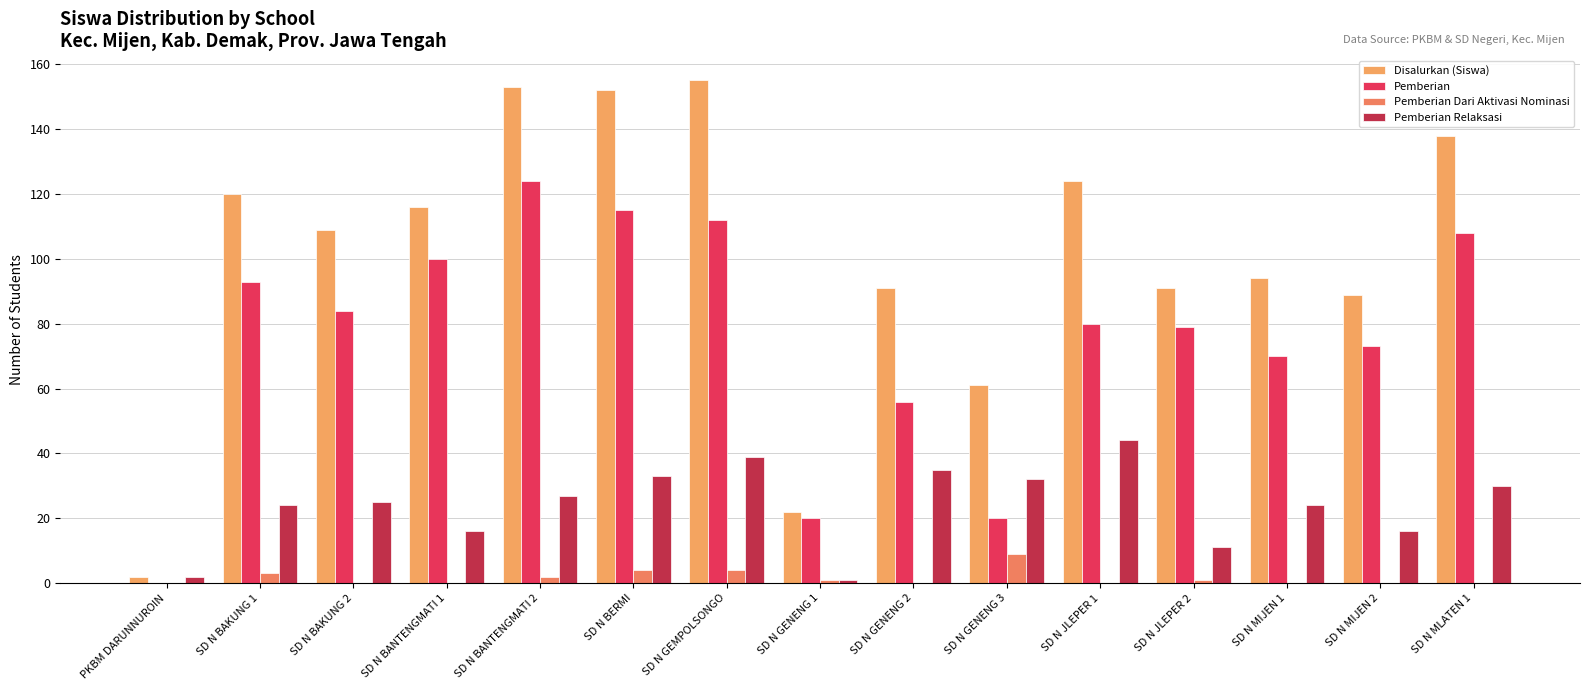

Reading right to left, list all the values displayed in this chart.

Disalurkan (Siswa): 138	89	94	91	124	61	91	22	155	152	153	116	109	120	2
Pemberian: 108	73	70	79	80	20	56	20	112	115	124	100	84	93	0
Pemberian Dari Aktivasi Nominasi: 0	0	0	1	0	9	0	1	4	4	2	0	0	3	0
Pemberian Relaksasi: 30	16	24	11	44	32	35	1	39	33	27	16	25	24	2